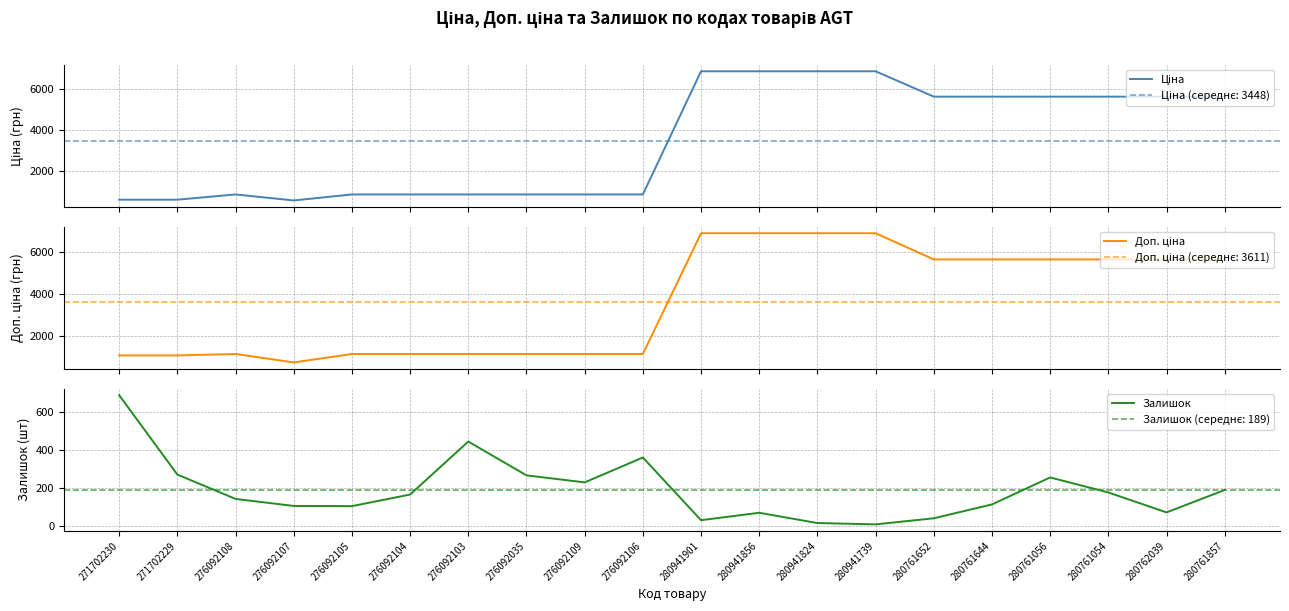

What is the maximum value for Ціна?

6879.5